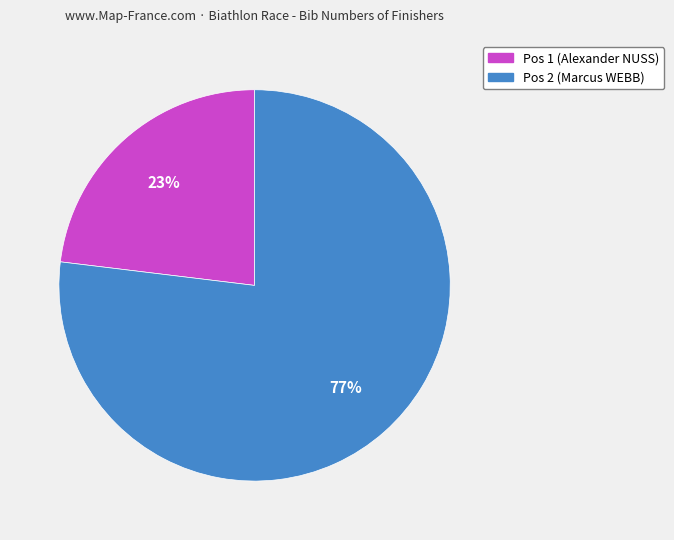

To the nearest percent, what is the average slice percentage?

50%